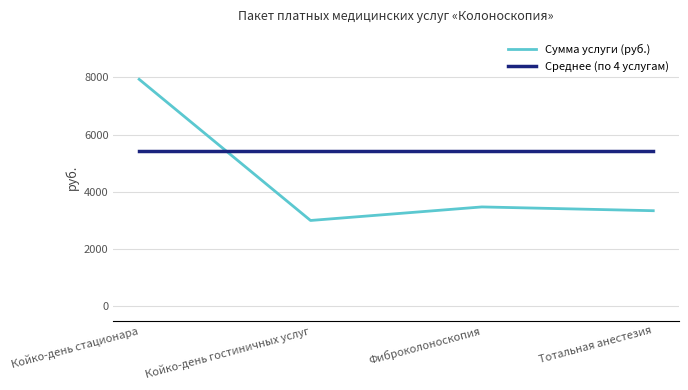

What are all the series names shown in the legend?

Сумма услуги (руб.), Среднее (по 4 услугам)